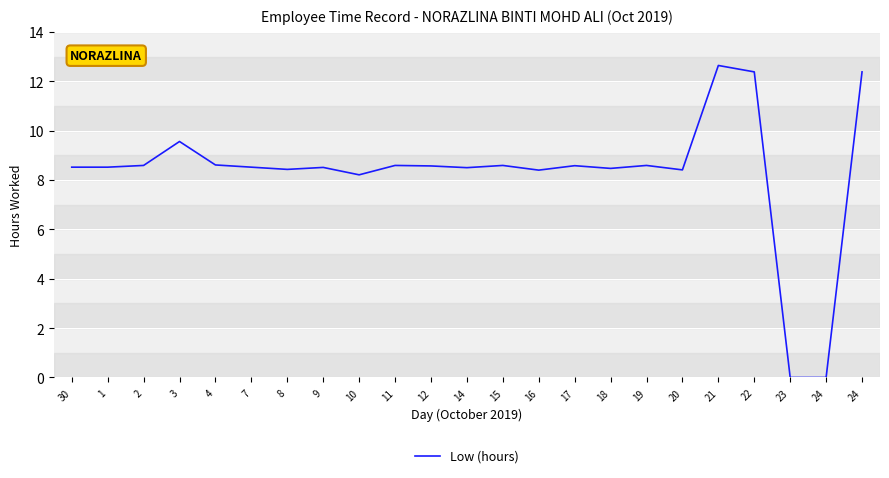

Does the chart have visible grid lines?

Yes